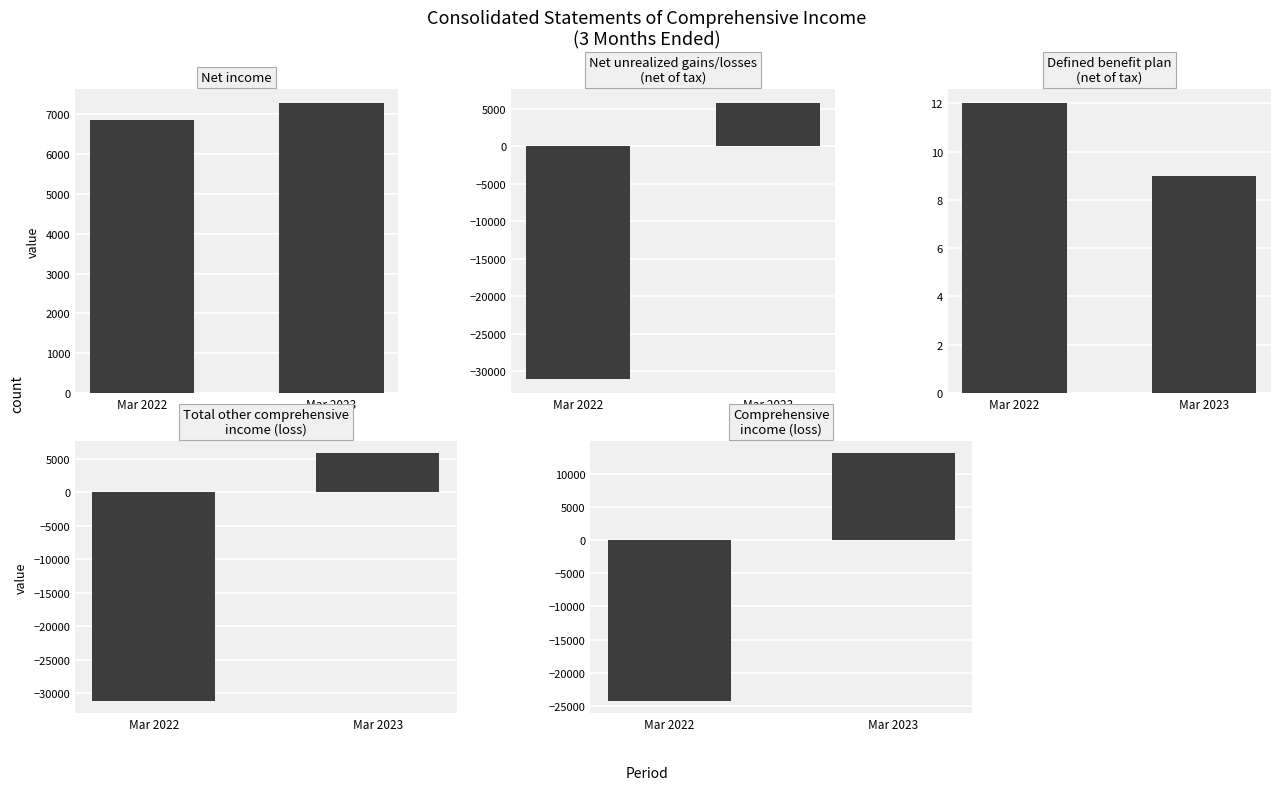

At which label does Panel 0 reach its peak?

Mar 2023